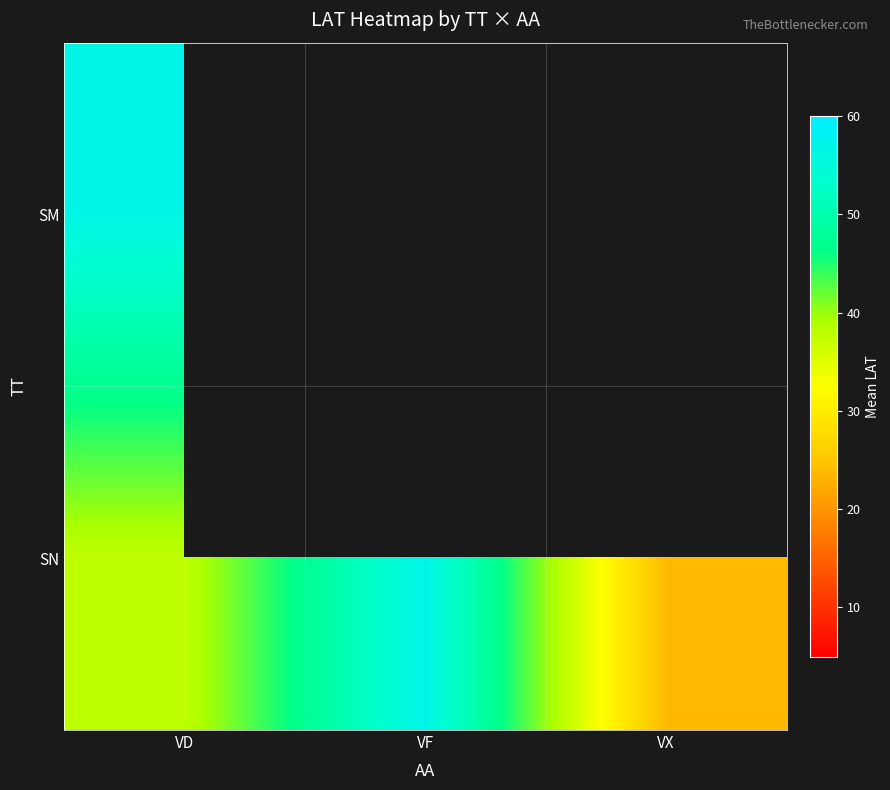

List the series in order of their overall mean, lowest first.

SM, SN